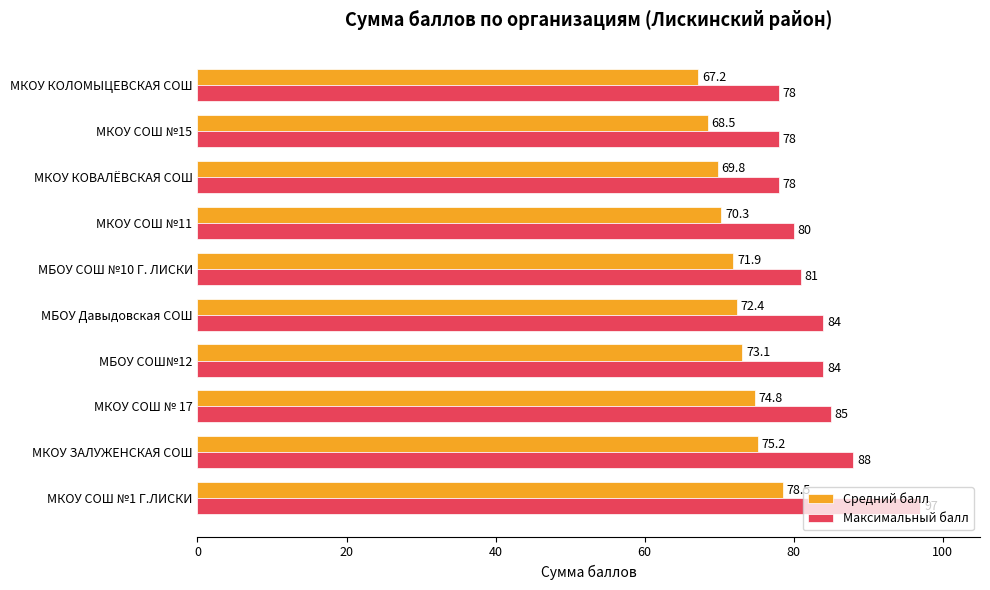

Rank the series by their maximum value, from lowest to highest.

Средний балл, Максимальный балл